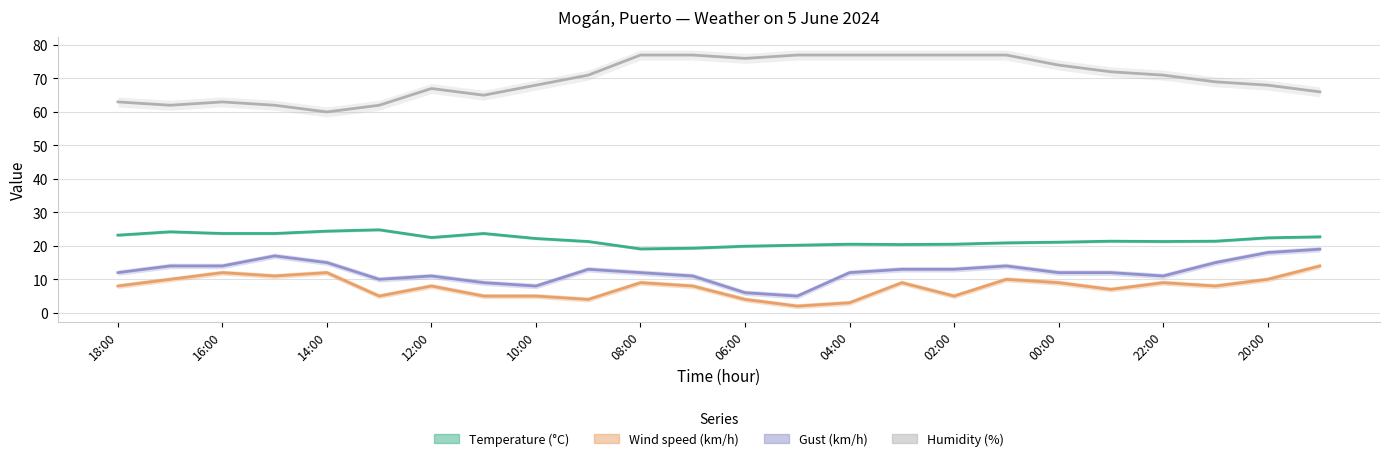

Where is Gust (km/h) nearest to the value 12?

18:00